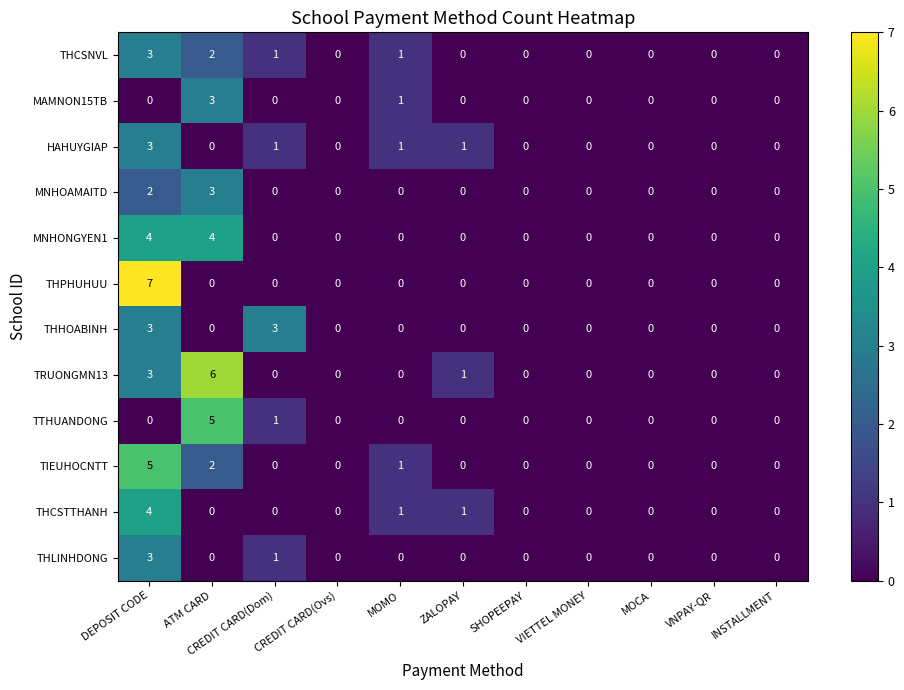

Which series has the largest range (max minus min)?

THPHUHUU